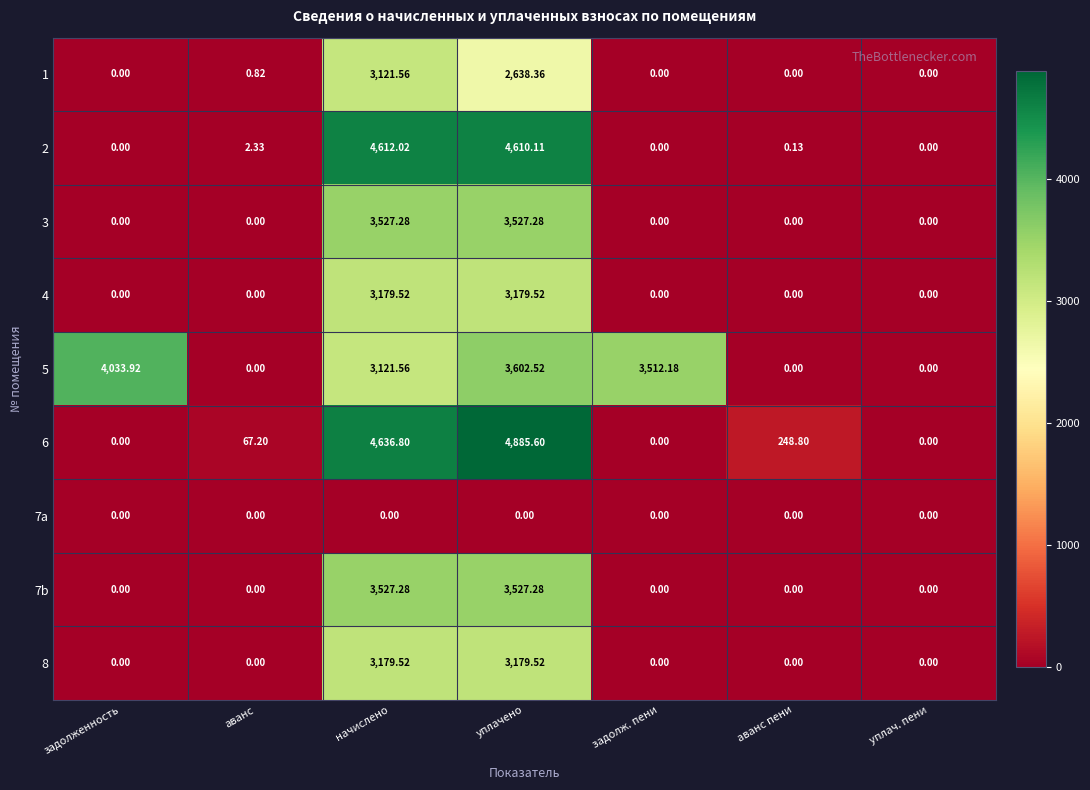

At which category is the sum across all series the highest?

уплачено